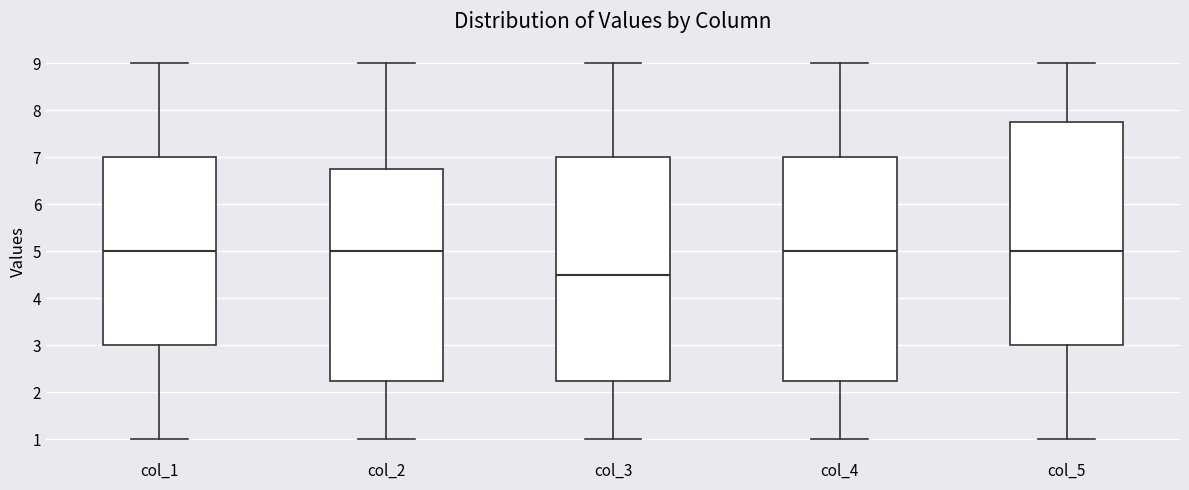

Reading left to right, transcribe this box plot: for each box, give where its median line is, the range the box spans, and where its two whiskers end, as read against the y-axis. The values are not printed on the chart, so give them approximately, as read against the axis.

col_1: median 5.0, box 3.0 to 7.0, whiskers 1.0 to 9.0
col_2: median 5.0, box 2.3 to 6.8, whiskers 1.0 to 9.0
col_3: median 4.5, box 2.3 to 7.0, whiskers 1.0 to 9.0
col_4: median 5.0, box 2.3 to 7.0, whiskers 1.0 to 9.0
col_5: median 5.0, box 3.0 to 7.8, whiskers 1.0 to 9.0